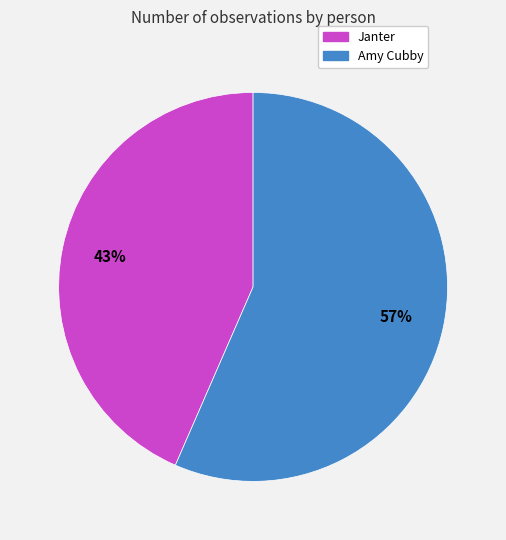

True or false: Janter accounts for 53% of the total.

False